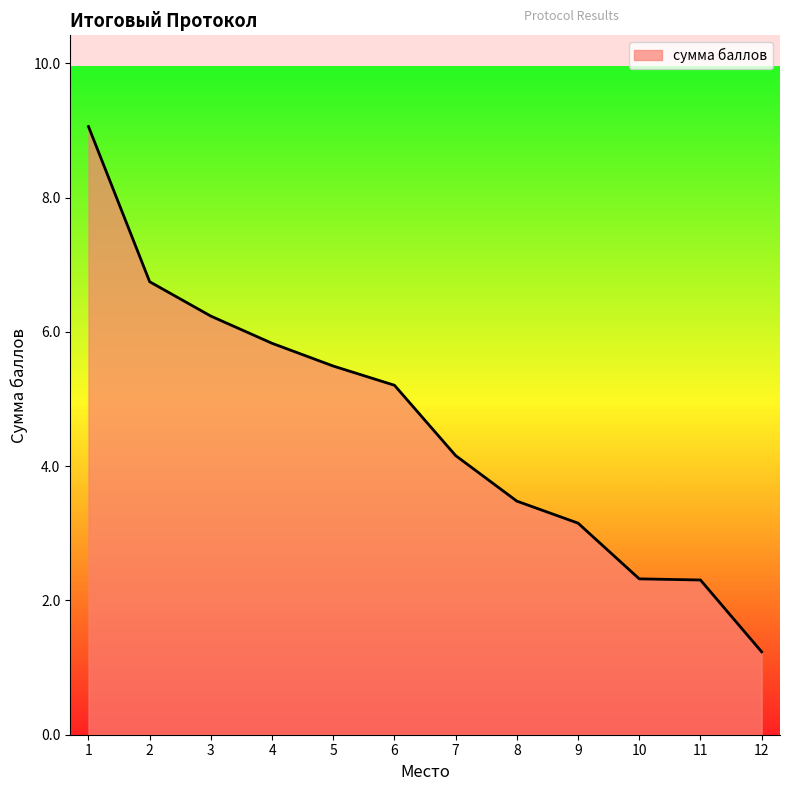

What is the minimum value shown in the chart?

1.2